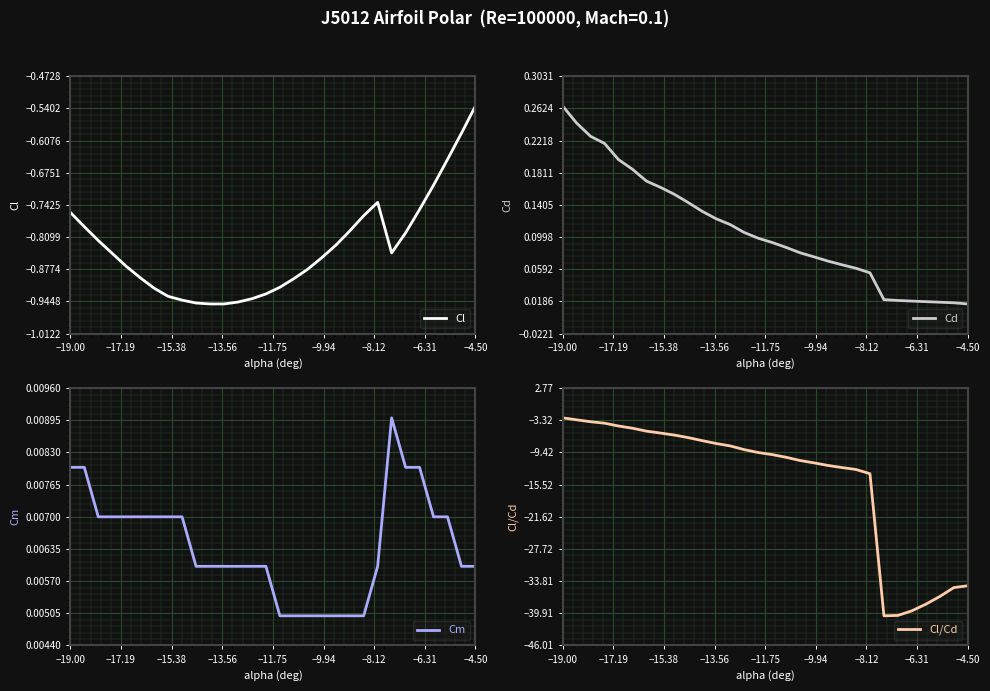

Reading left to right, transcribe all the data shown in this chart.

Cl: -0.8	-0.8	-0.8	-0.8	-0.9	-0.9	-0.9	-0.9	-0.9	-0.9	-0.9	-0.9	-0.9	-0.9	-0.9	-0.9	-0.9	-0.9	-0.9	-0.8	-0.8	-0.8	-0.7	-0.8	-0.8	-0.8	-0.7	-0.6	-0.6	-0.5
Cd: 0.3	0.2	0.2	0.2	0.2	0.2	0.2	0.2	0.2	0.1	0.1	0.1	0.1	0.1	0.1	0.1	0.1	0.1	0.1	0.1	0.1	0.1	0.1	0.0	0.0	0.0	0.0	0.0	0.0	0.0
Cm: 0.0	0.0	0.0	0.0	0.0	0.0	0.0	0.0	0.0	0.0	0.0	0.0	0.0	0.0	0.0	0.0	0.0	0.0	0.0	0.0	0.0	0.0	0.0	0.0	0.0	0.0	0.0	0.0	0.0	0.0
Cl/Cd: -2.9	-3.2	-3.6	-3.9	-4.4	-4.8	-5.4	-5.7	-6.1	-6.6	-7.2	-7.7	-8.2	-8.9	-9.4	-9.8	-10.3	-10.9	-11.4	-11.9	-12.3	-12.6	-13.4	-40.4	-40.3	-39.4	-38.2	-36.7	-35.0	-34.7